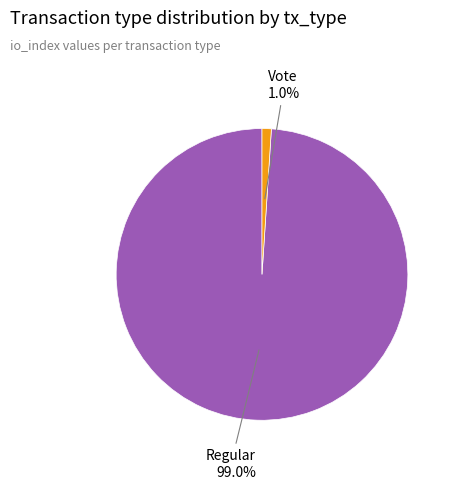

Rank the categories by value from lowest to highest.

Vote, Regular